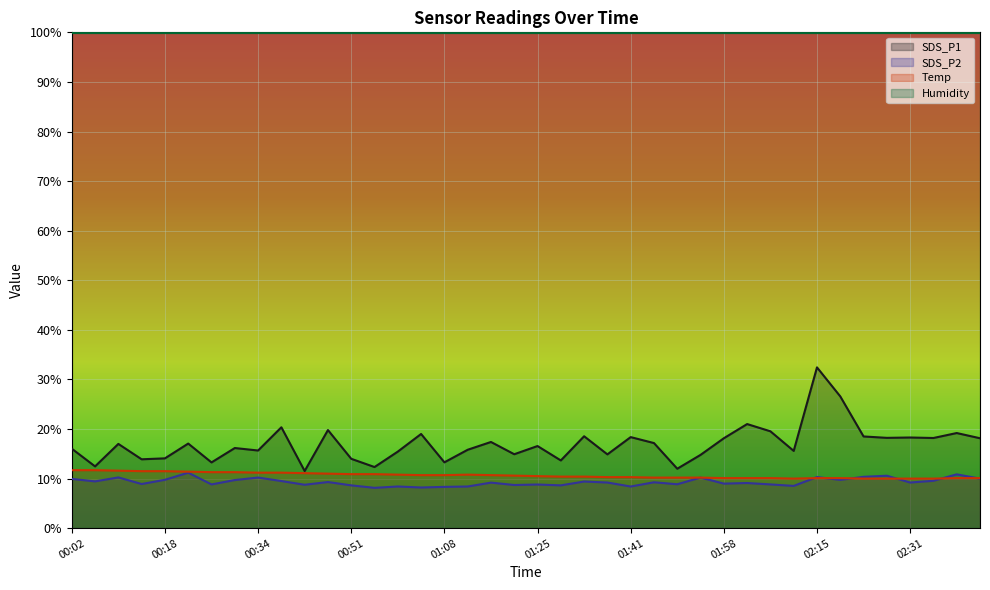

What is the minimum value for SDS_P2?

8.1